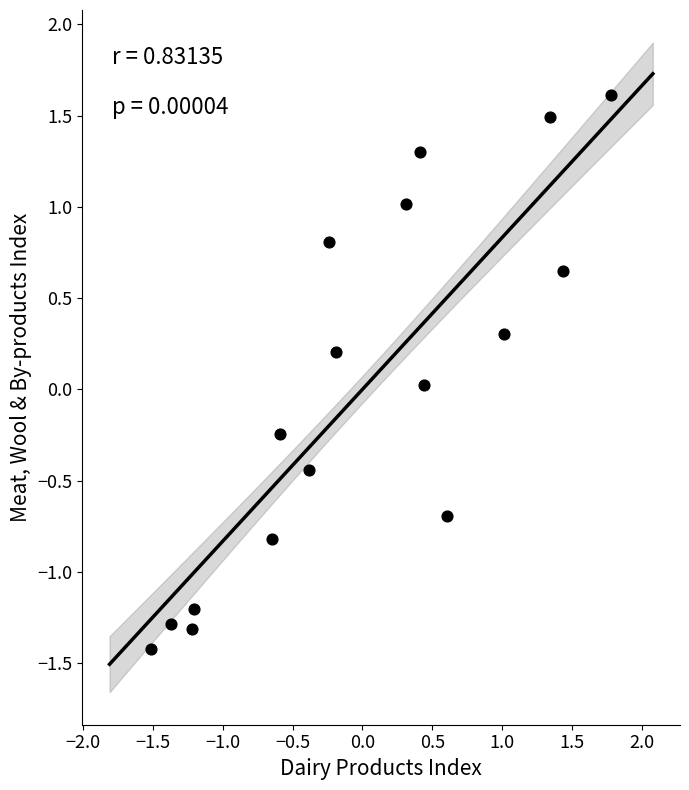

What is the range of Y values (max minus min)?

3.0